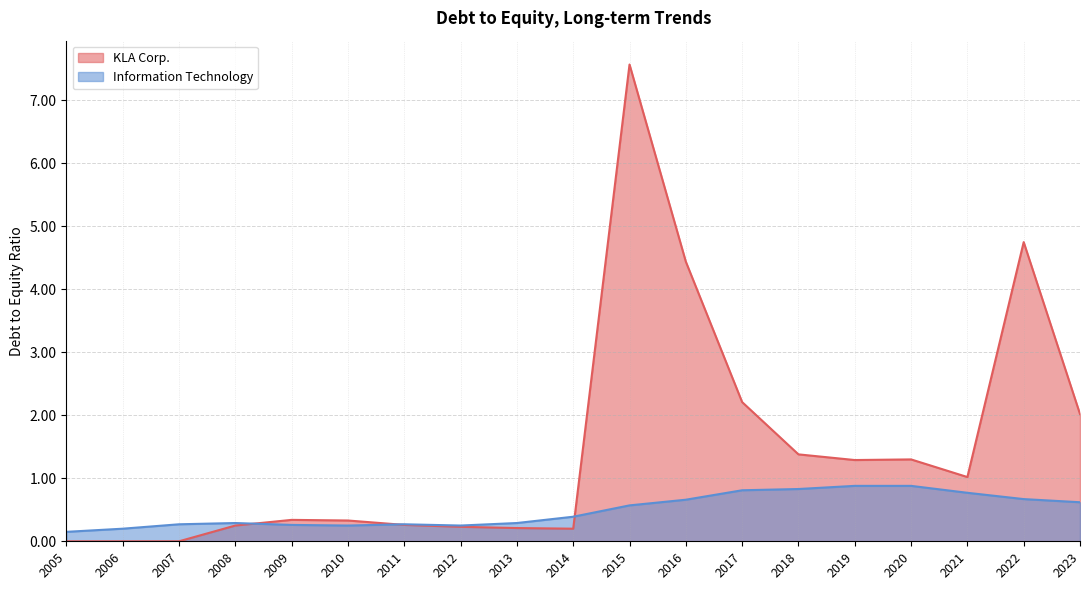

In Information Technology, how many points are lower than both neighbors (excluding endpoints)?

2